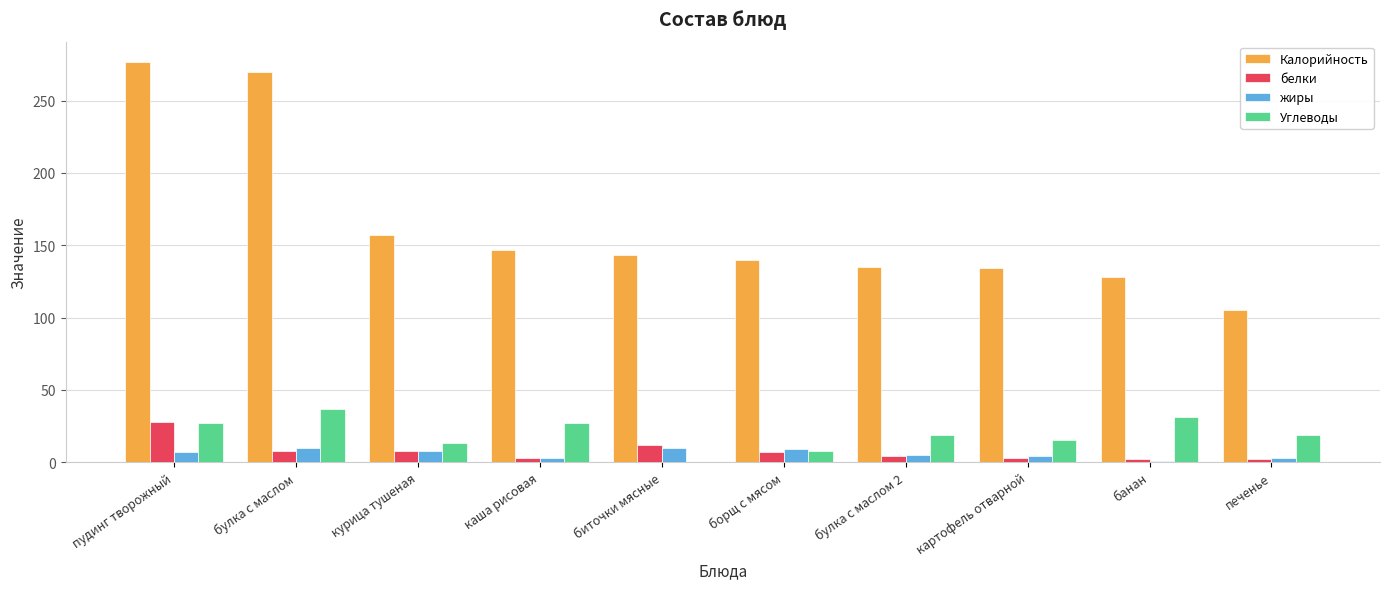

What is the sum of all белки values?

77